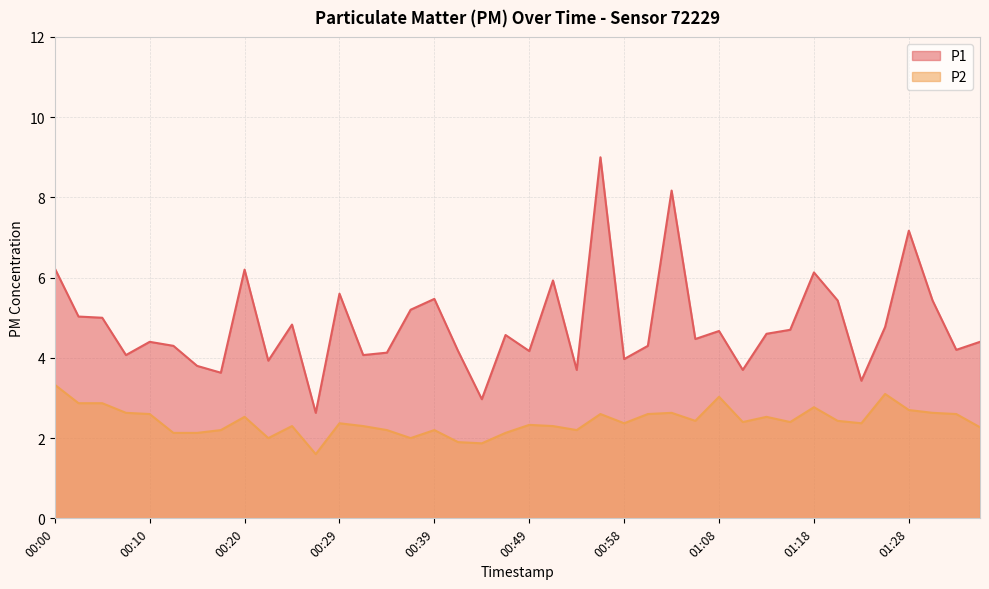

Where is P1 nearest to the value 5?

00:05